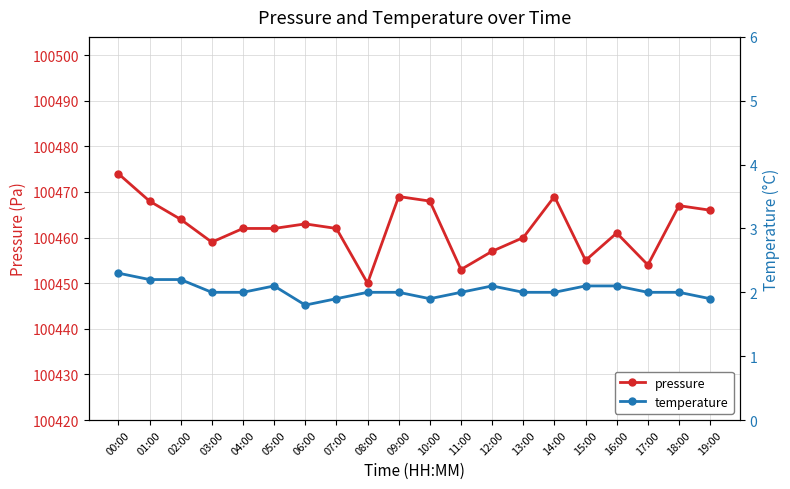

Reading left to right, extract all data points from this chart.

pressure: 100474.0	100468.0	100464.0	100459.0	100462.0	100462.0	100463.0	100462.0	100450.0	100469.0	100468.0	100453.0	100457.0	100460.0	100469.0	100455.0	100461.0	100454.0	100467.0	100466.0
temperature: 2.3	2.2	2.2	2.0	2.0	2.1	1.8	1.9	2.0	2.0	1.9	2.0	2.1	2.0	2.0	2.1	2.1	2.0	2.0	1.9